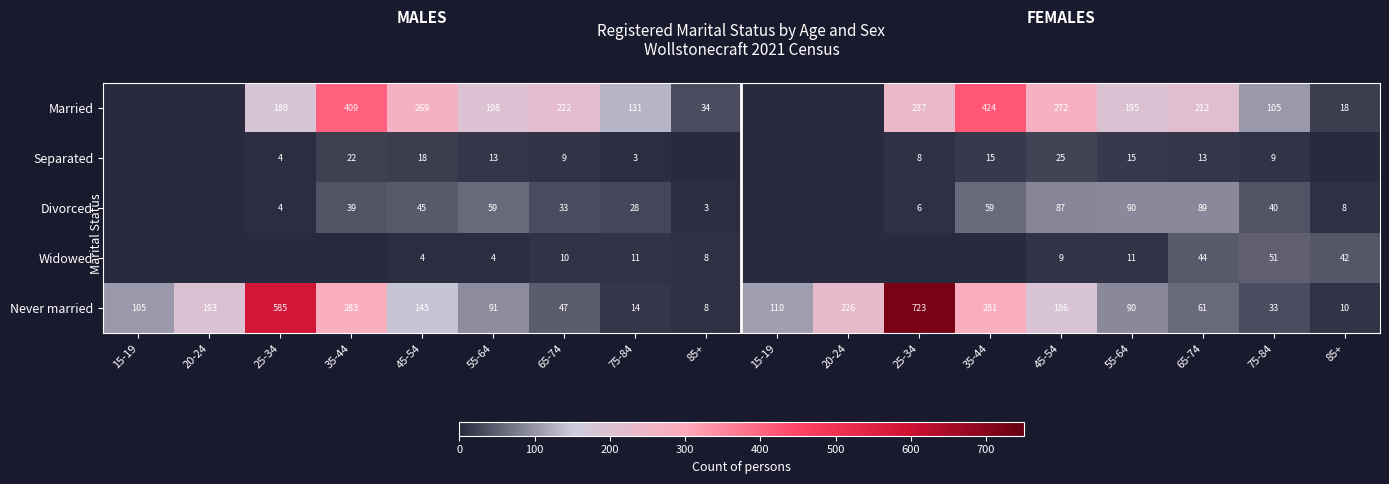

What is the spread (max minus min) of values at 25-34?

585